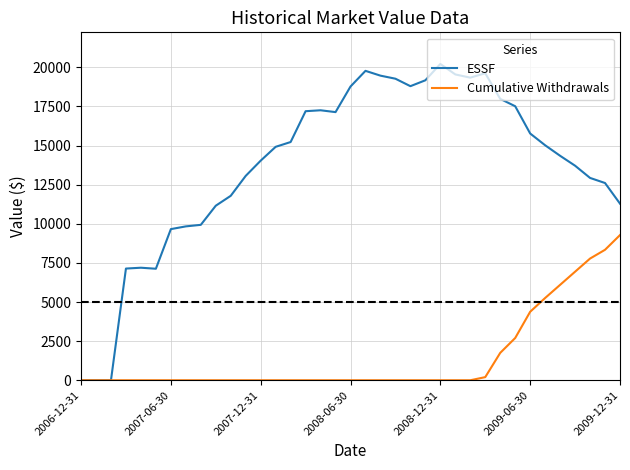

Count the number of data series in this chart.

2